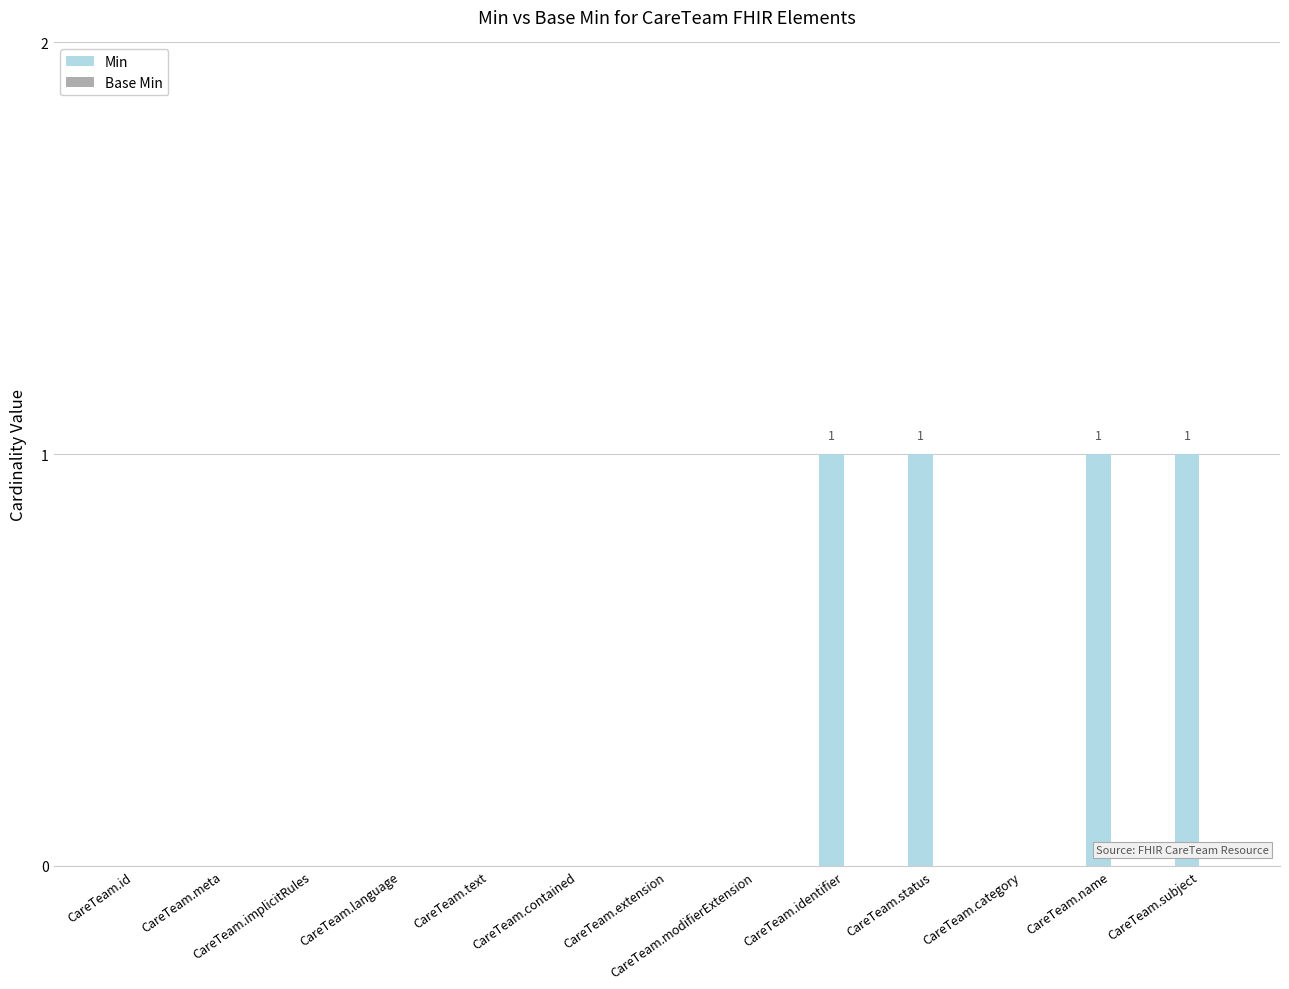

The value at CareTeam.identifier is 1. True or false?

True